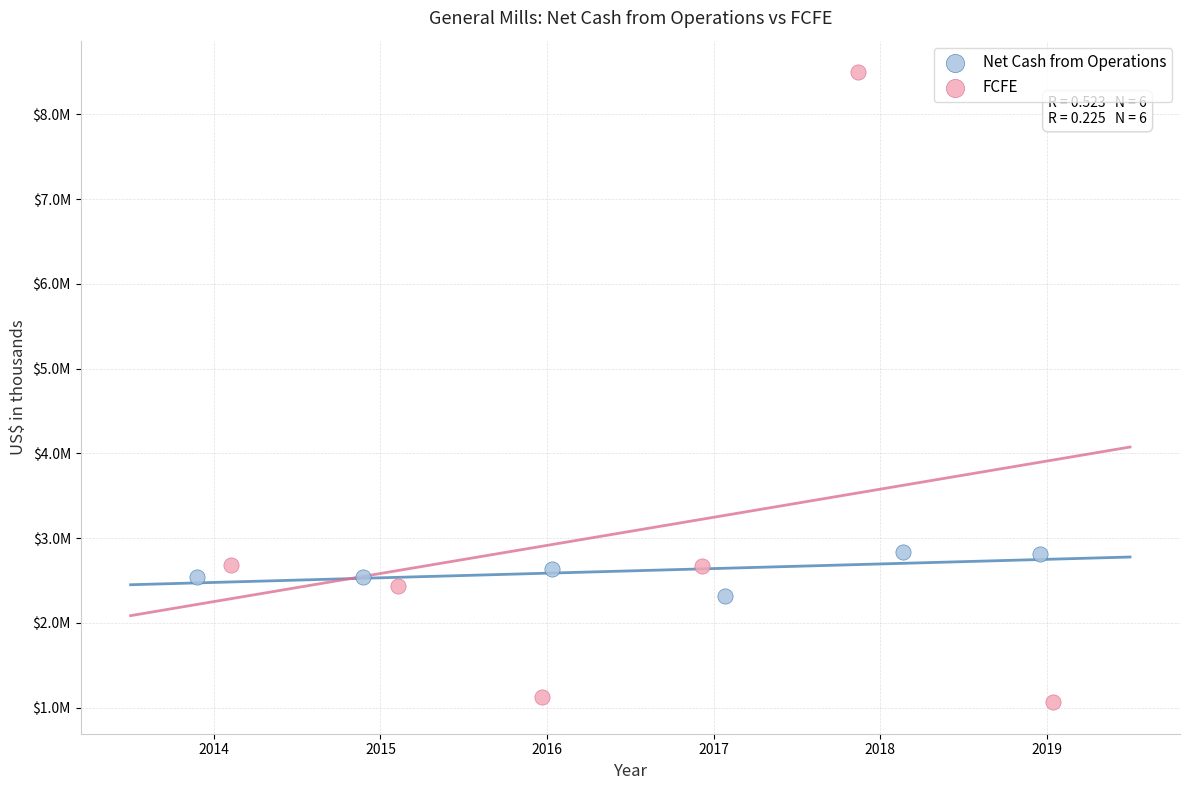

Which series contains the lowest Y value?

FCFE